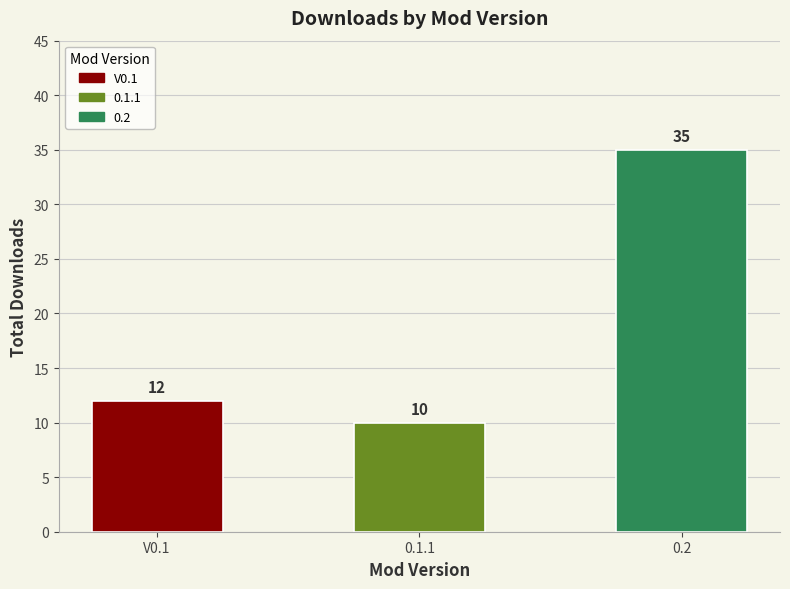

What is the change in value from V0.1 to 0.1.1?

-2